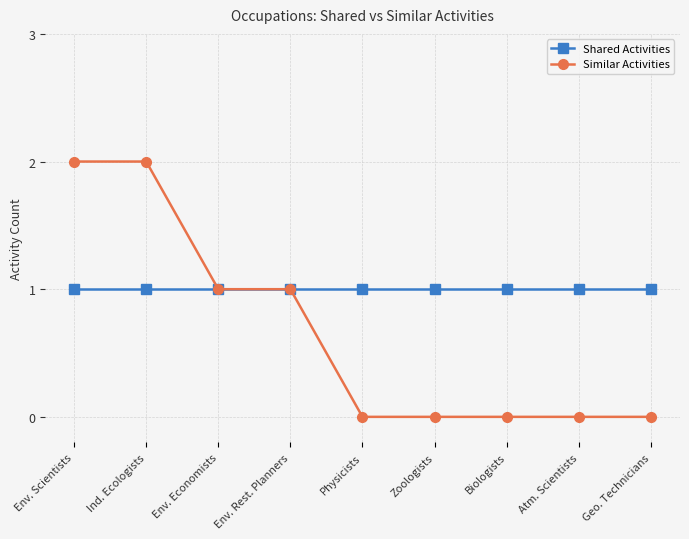

Which series has the largest total across all categories?

Shared Activities